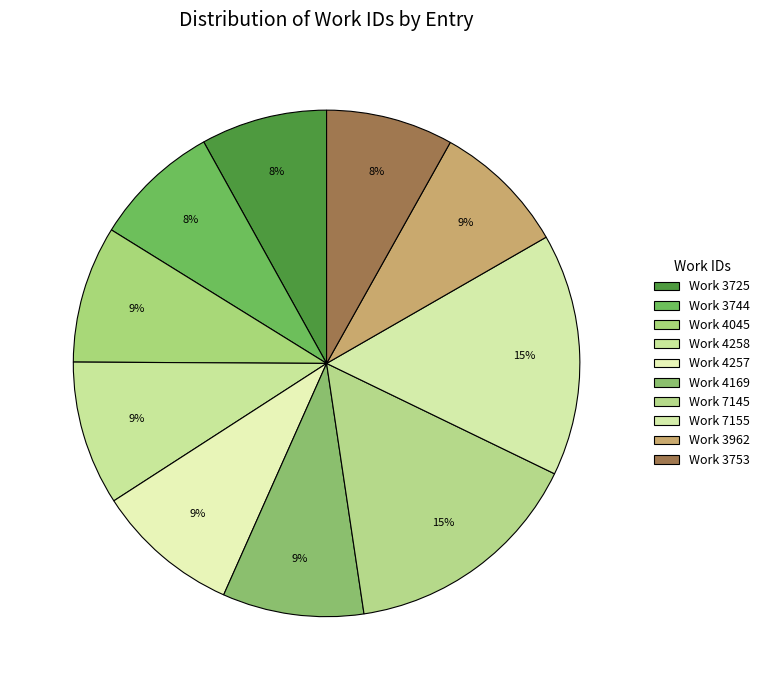

Between Work 3753 and Work 3725, which is larger?

Work 3753